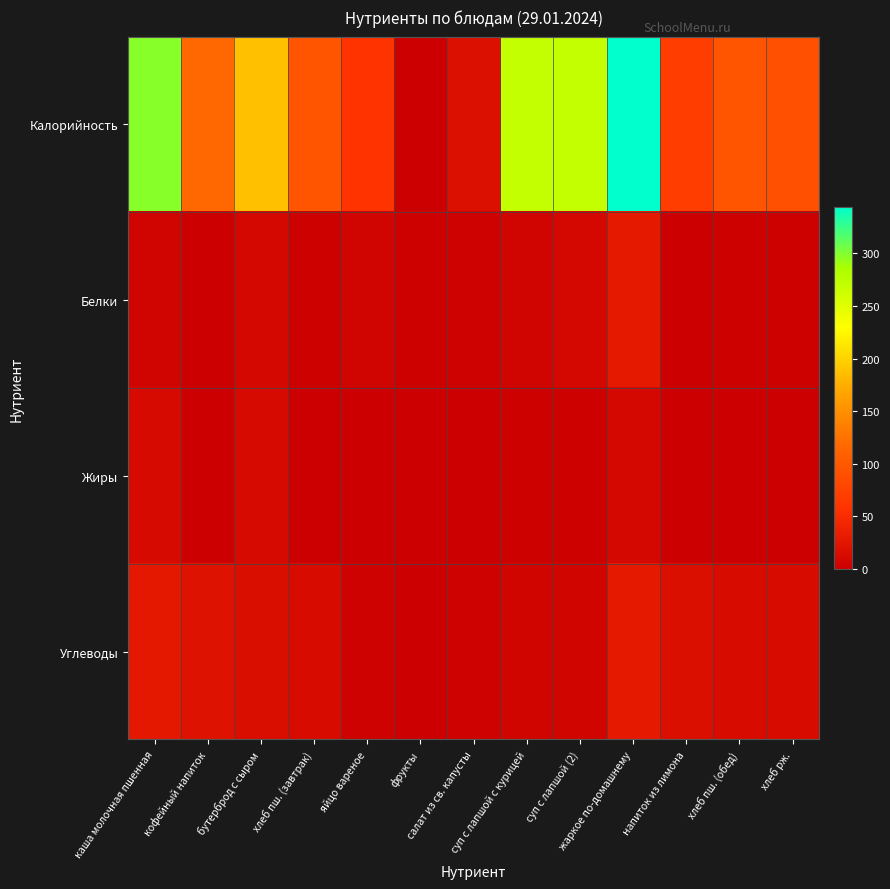

Reading left to right, transcribe all the data shown in this chart.

Калорийность: каша молочная пшенная=298	кофейный напиток=116	бутерброд с сыром=187	хлеб пш. (завтрак)=96	яйцо вареное=58	фрукты=0	салат из св. капусты=19	суп с лапшой с курицей=269	суп с лапшой (2)=269	жаркое по-домашнему=344	напиток из лимона=69	хлеб пш. (обед)=96	хлеб рж.=90
Белки: каша молочная пшенная=5	кофейный напиток=0	бутерброд с сыром=10	хлеб пш. (завтрак)=2	яйцо вареное=5	фрукты=2	салат из св. капусты=4	суп с лапшой с курицей=5	суп с лапшой (2)=10	жаркое по-домашнему=29	напиток из лимона=0	хлеб пш. (обед)=2	хлеб рж.=2
Жиры: каша молочная пшенная=12	кофейный напиток=0	бутерброд с сыром=12	хлеб пш. (завтрак)=0	яйцо вареное=0	фрукты=0	салат из св. капусты=0	суп с лапшой с курицей=2	суп с лапшой (2)=2	жаркое по-домашнему=10	напиток из лимона=0	хлеб пш. (обед)=1	хлеб рж.=1
Углеводы: каша молочная пшенная=28	кофейный напиток=21	бутерброд с сыром=15	хлеб пш. (завтрак)=13	яйцо вареное=4	фрукты=0	салат из св. капусты=4	суп с лапшой с курицей=7	суп с лапшой (2)=7	жаркое по-домашнему=29	напиток из лимона=18	хлеб пш. (обед)=14	хлеб рж.=13